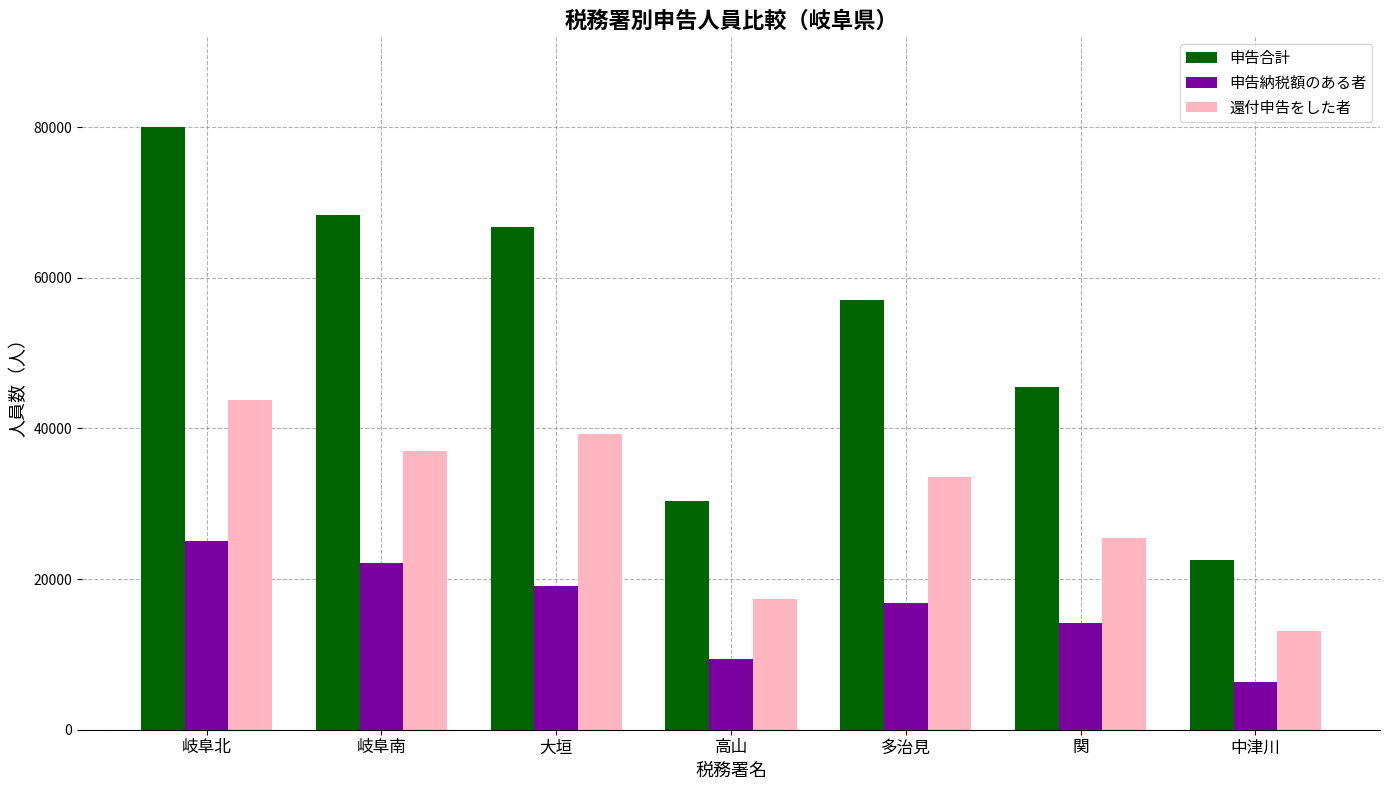

What is the smallest value displayed?

6336